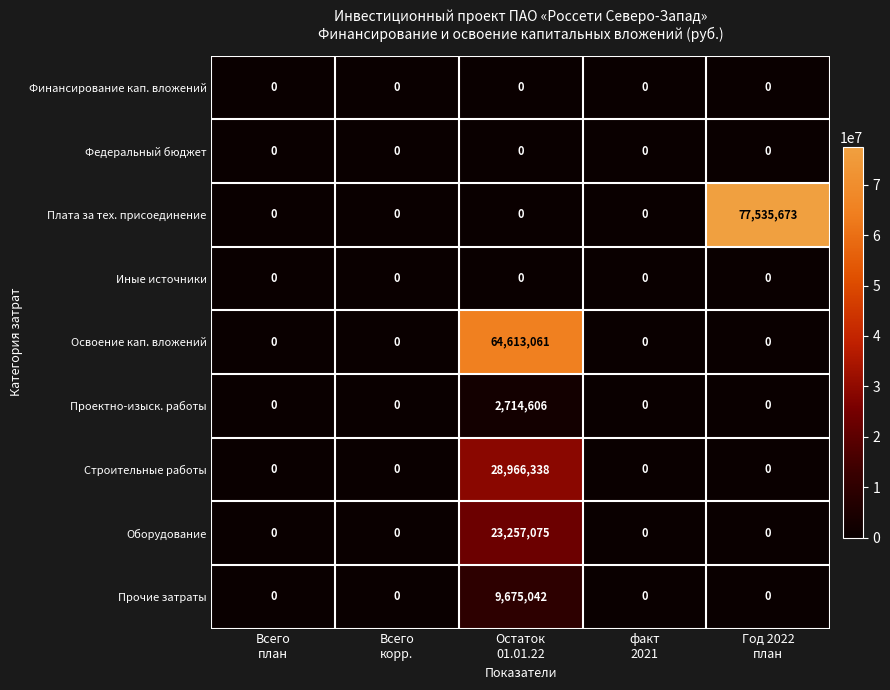

Which series has the largest range (max minus min)?

Плата за тех. присоединение